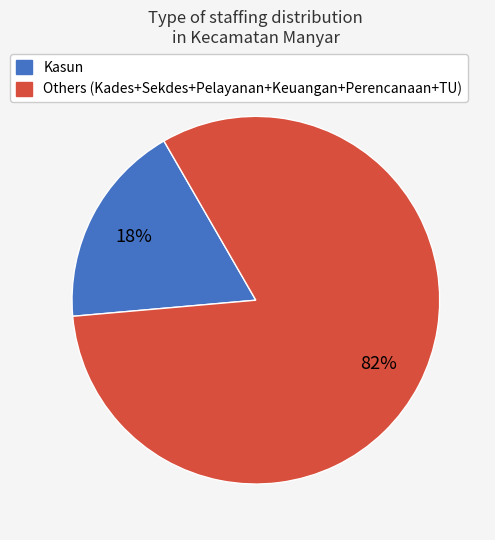

To the nearest percent, what is the difference between the largest and smallest slice percentages?

64%